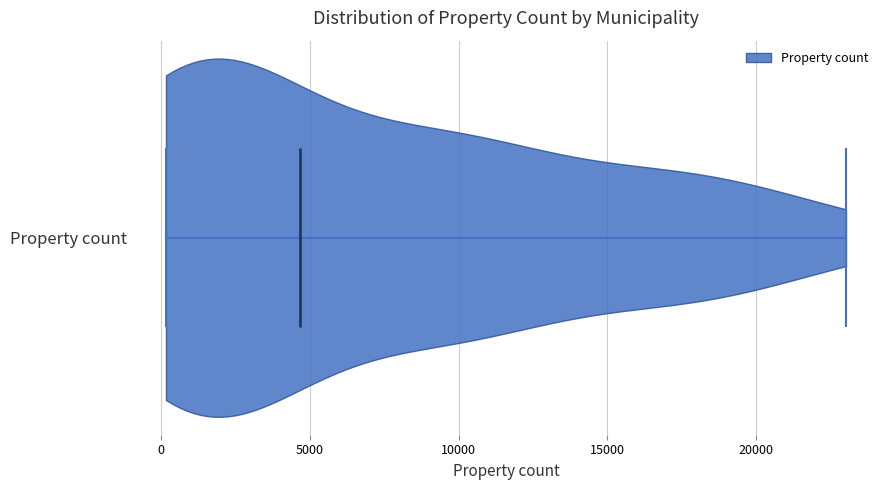

Where does the median line of the violin for Property count sit on the x-axis? The values are not printed on the chart, so give them approximately, as read against the axis.

4500